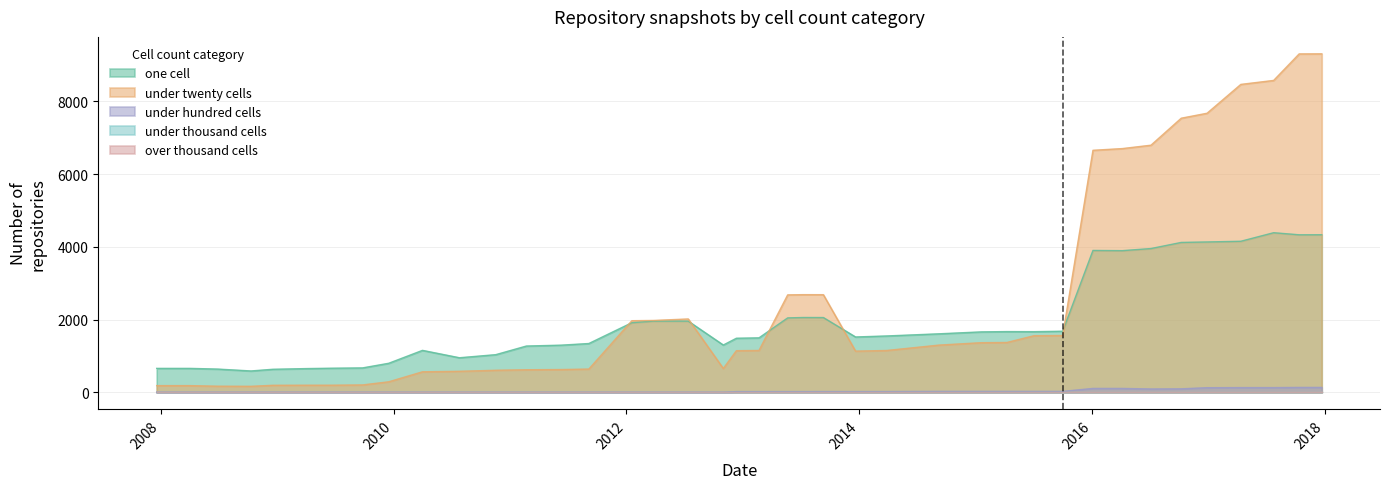

What is the spread (max minus min) of values at 2013-02-20?

1477